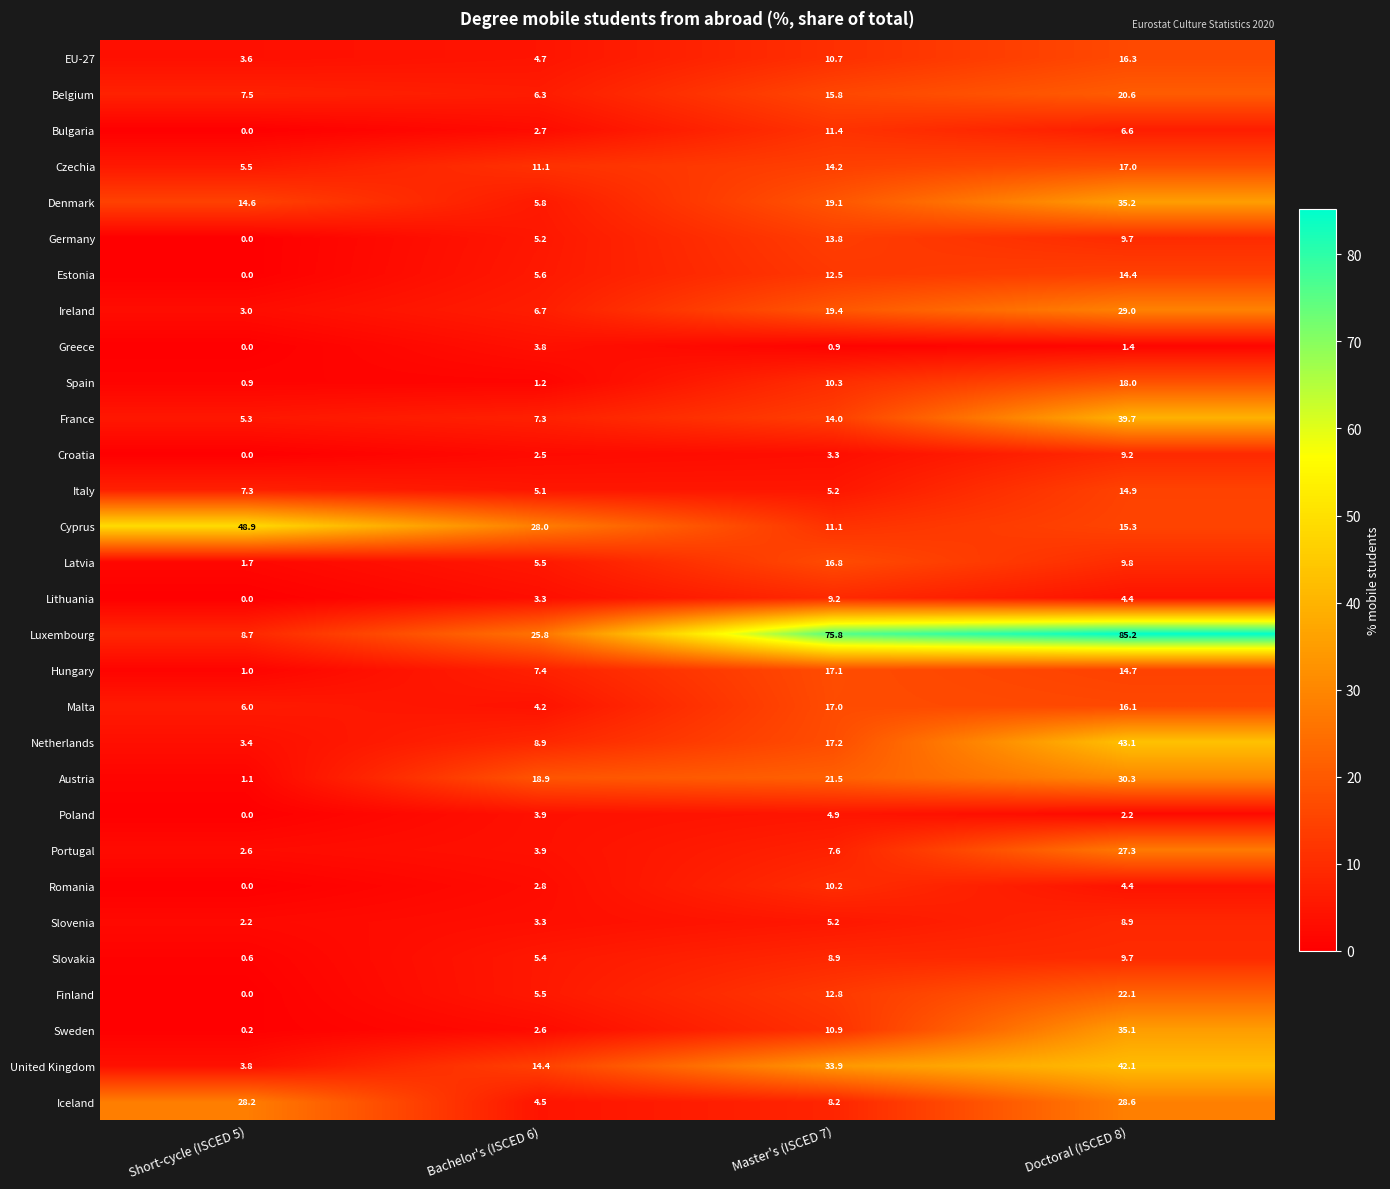

At which label is United Kingdom closest to 22?

Bachelor's (ISCED 6)